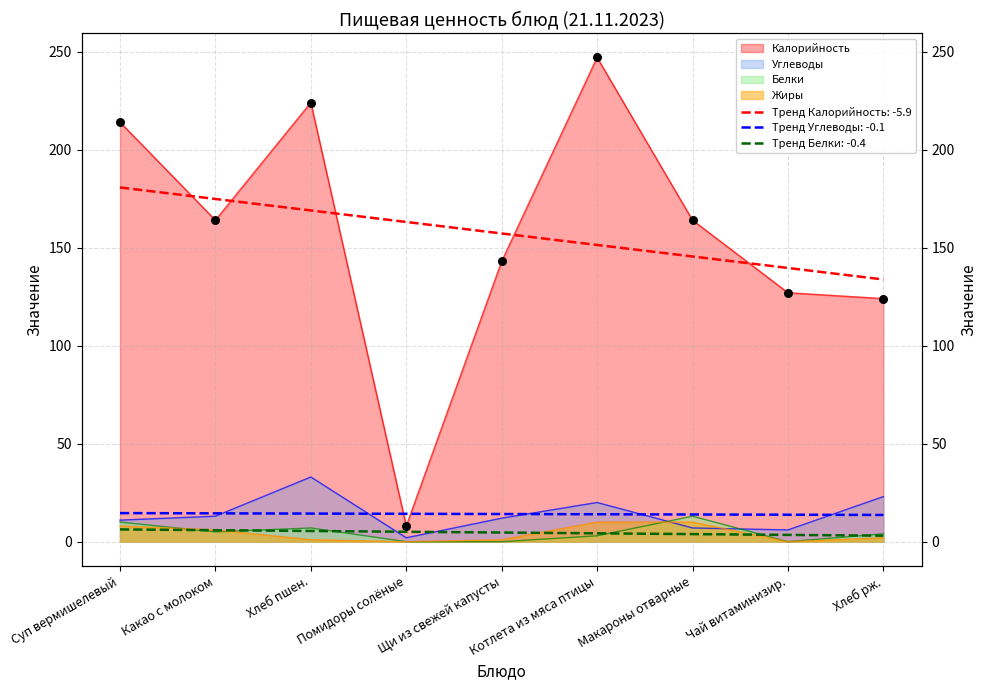

At how many categories does at least one series exceed 129?

6